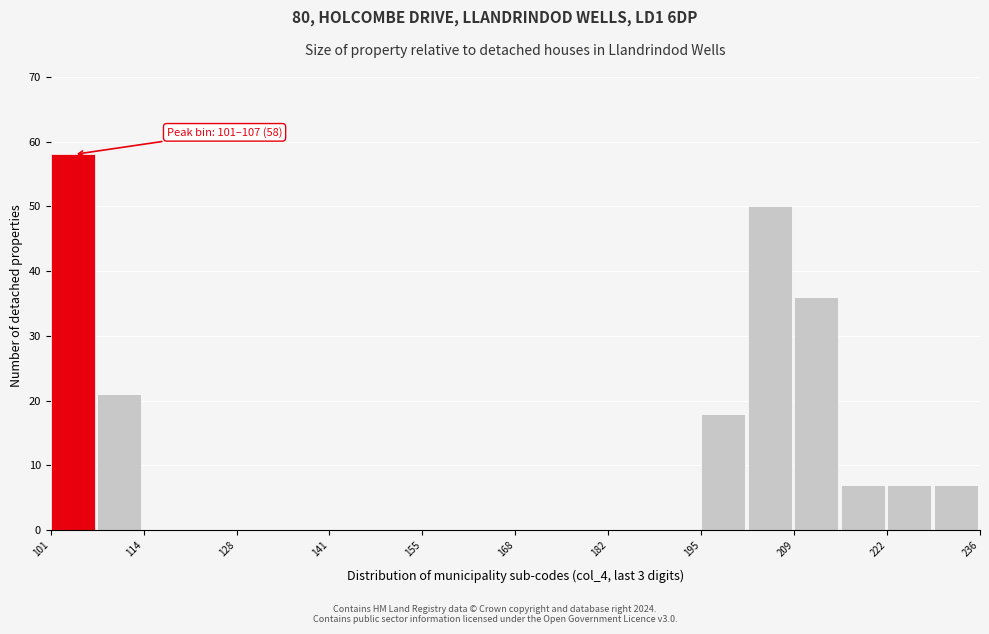

Around what value on the x-axis is the tallest bar? Give the approximate position of its centre, as read against the axis.

104